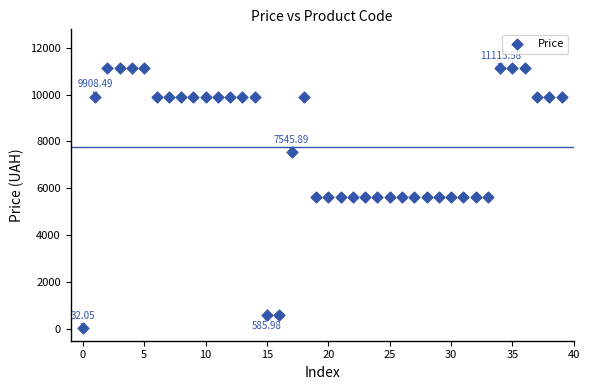

What is the range of Y values (max minus min)?

11081.5